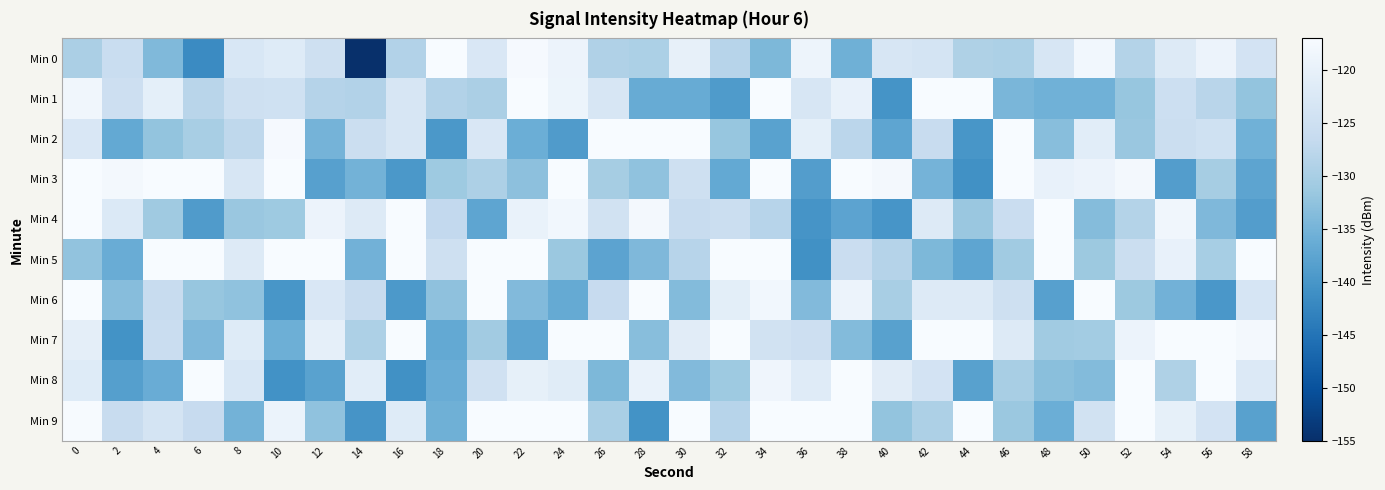

How many categories are shown in the chart?

30